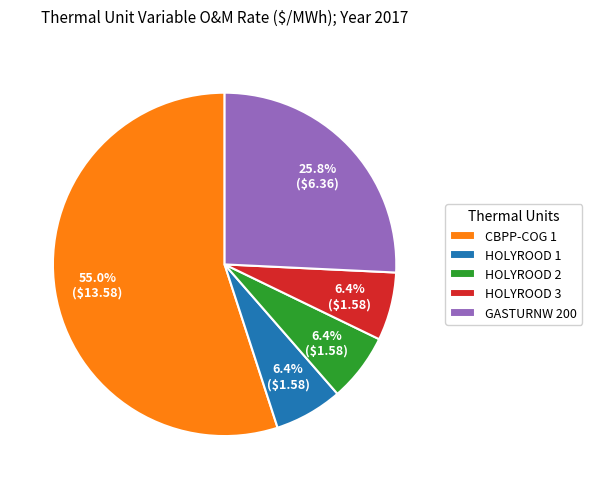

To the nearest percent, what is the average slice percentage?

20%